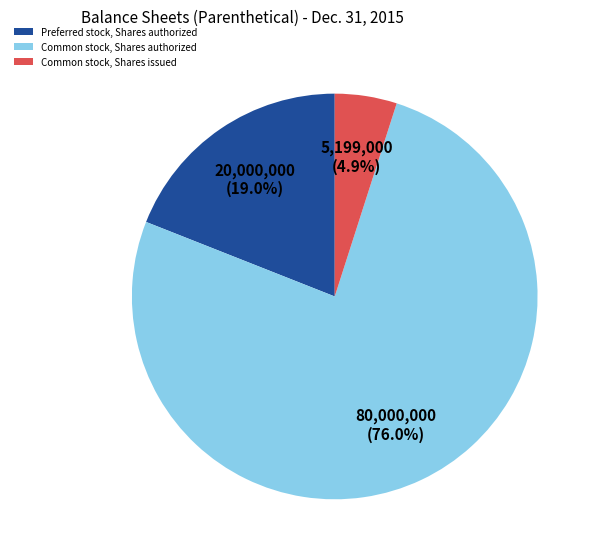

Does any single category account for the majority?

Yes